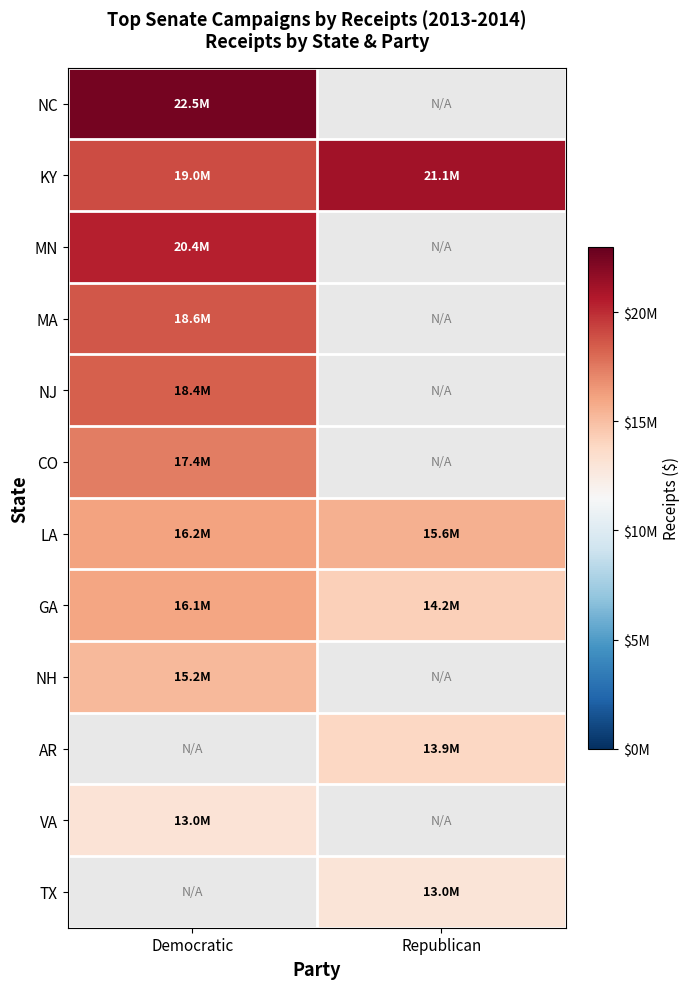

True or false: VA has a value of 13036212.0 at Democratic.

True